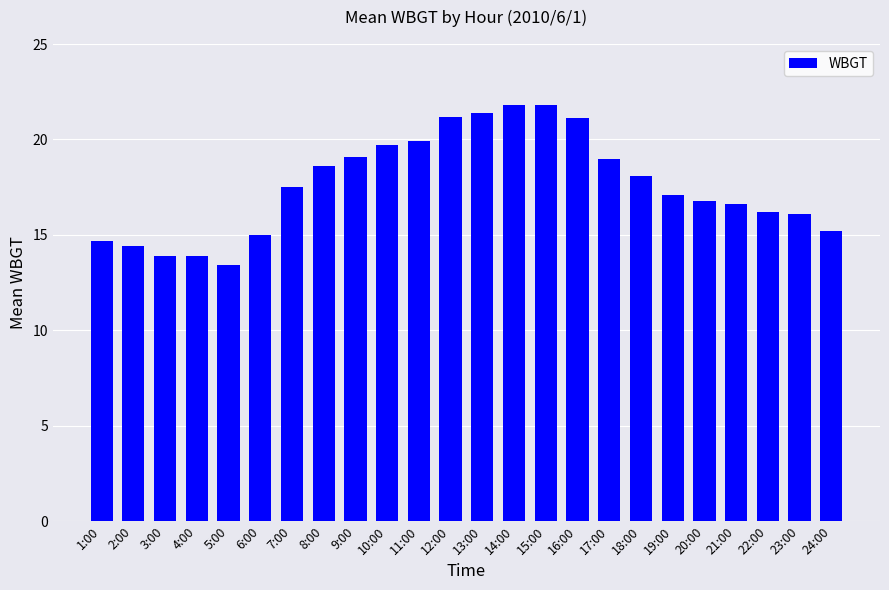

What is the maximum value shown in the chart?

21.8